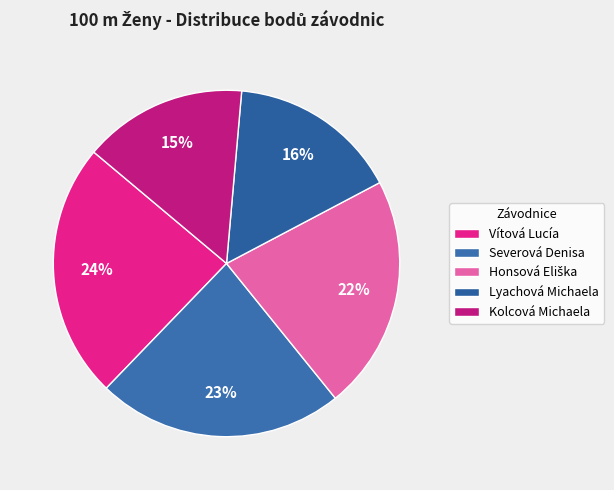

What percentage is the Honsová Eliška slice, to the nearest percent?

22%